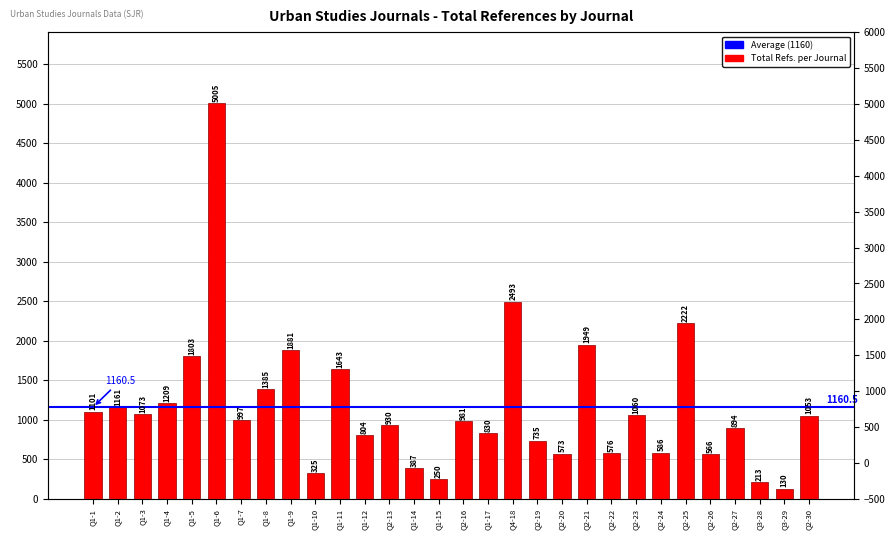

What is the label of the 17th bar from the left?

Q1-17